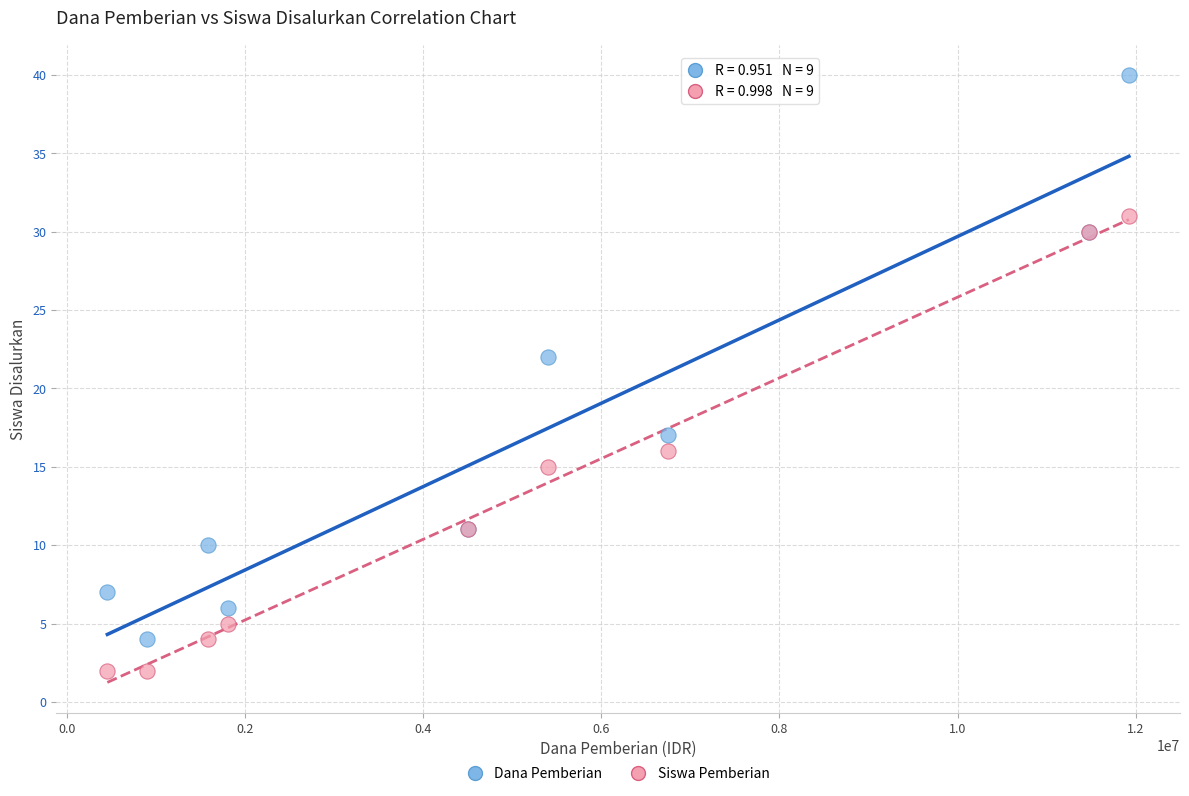

Which series reaches the maximum Y coordinate?

Dana Pemberian